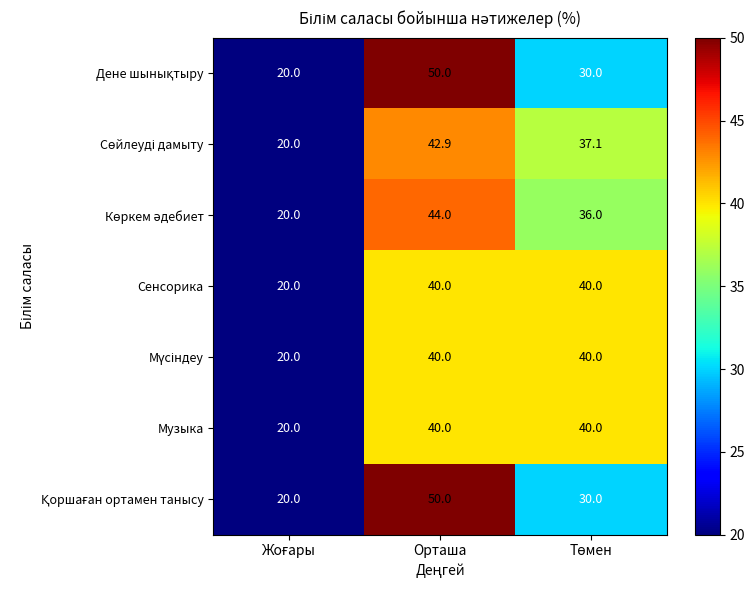

True or false: Музыка has a value of 40.0 at Орташа.

True